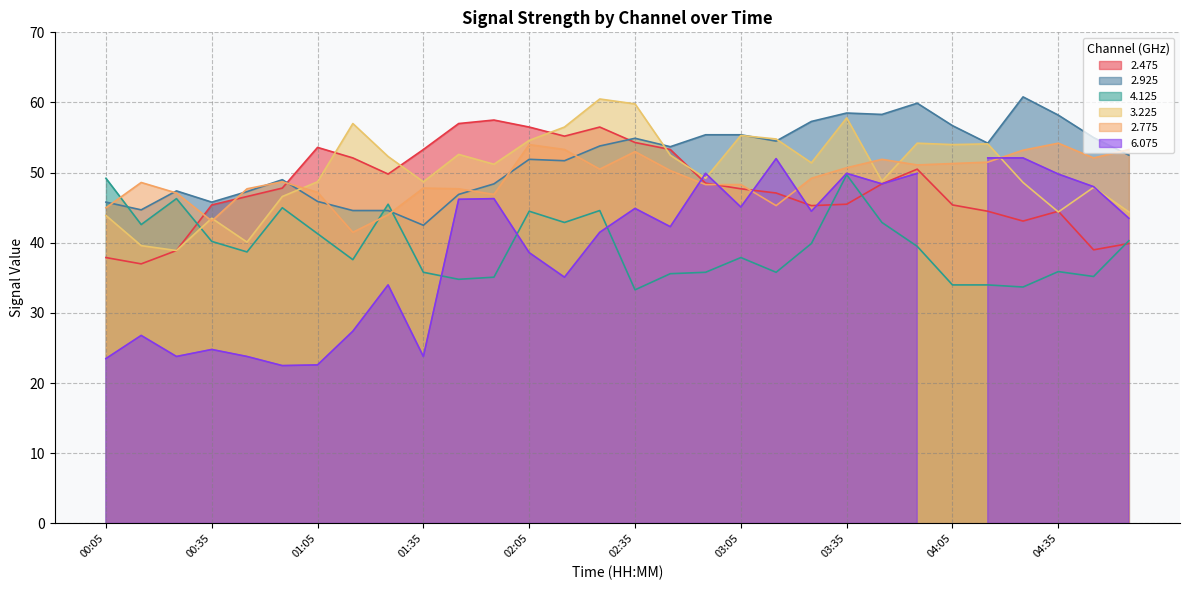

True or false: 2.475 has more than 0 points higher than both neighbors.

True